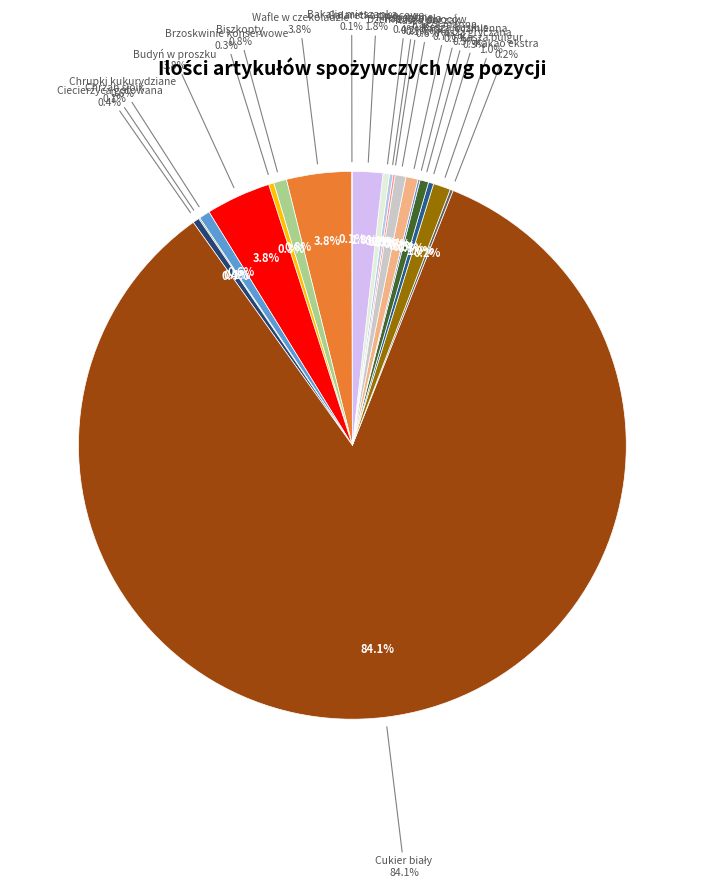

Which slice is the largest?

Cukier biały